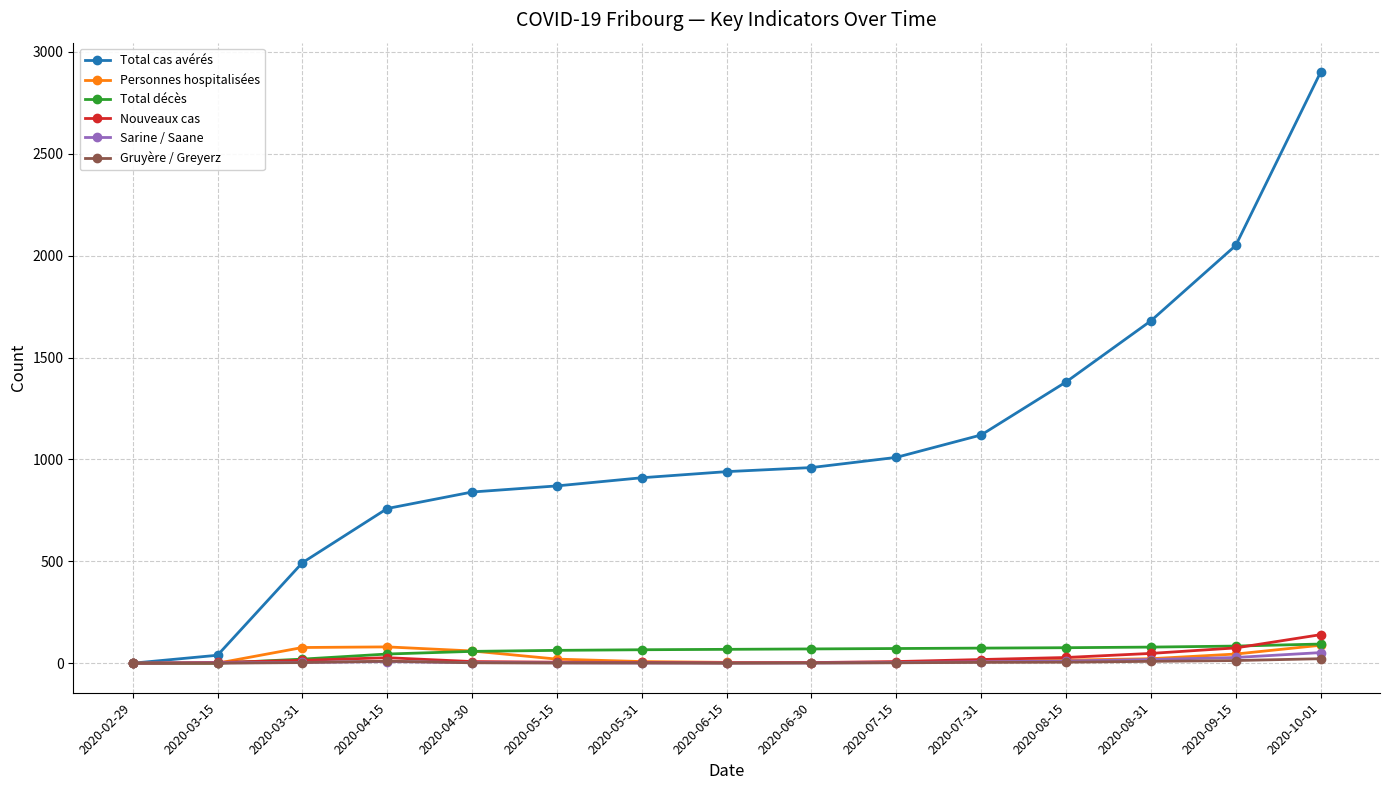

Which series changed the most between 2020-04-30 and 2020-08-15?

Total cas avérés